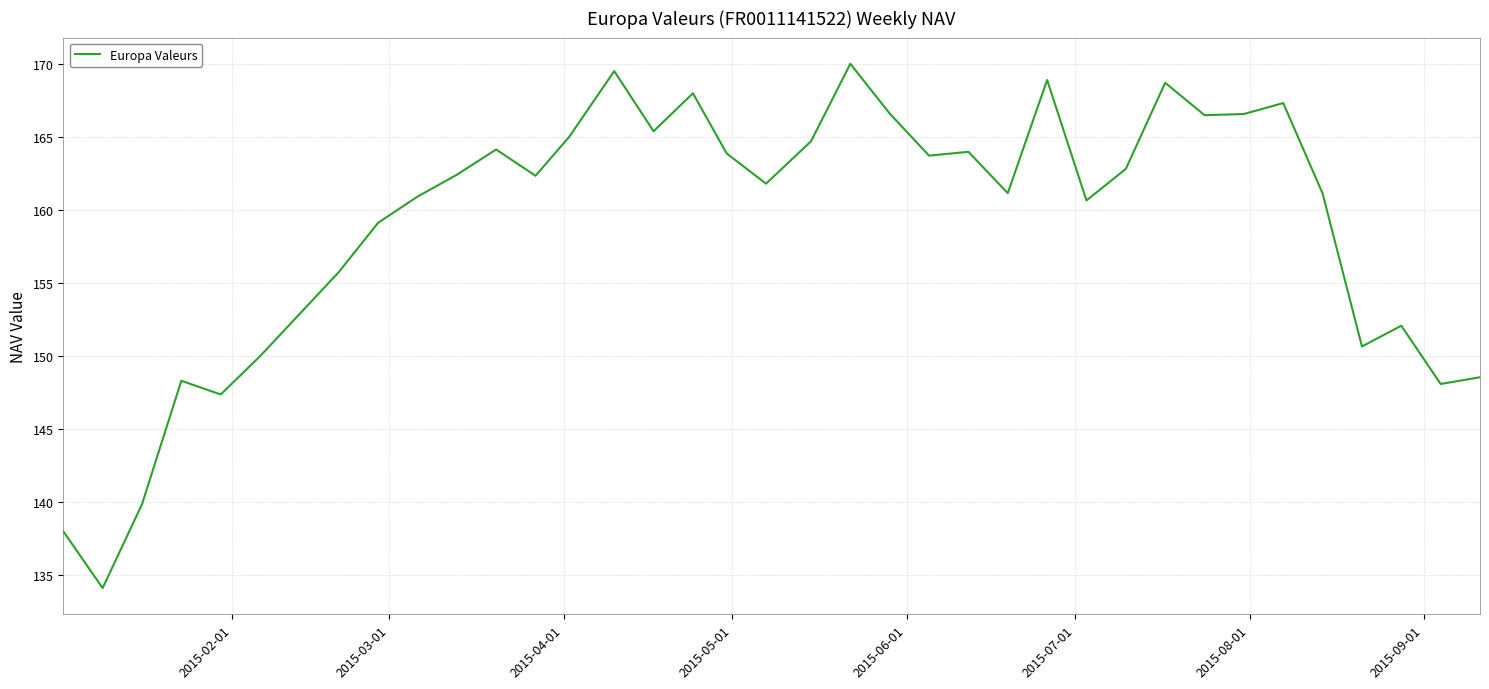

What is the smallest value displayed?

134.1